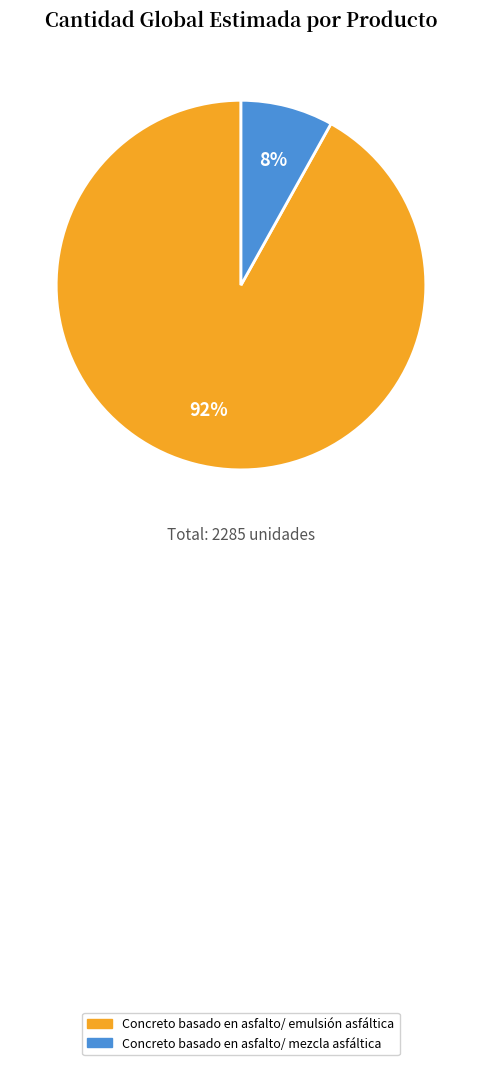

To the nearest percent, what percentage of the pie is Concreto basado en asfalto/ mezcla asfáltica?

8%